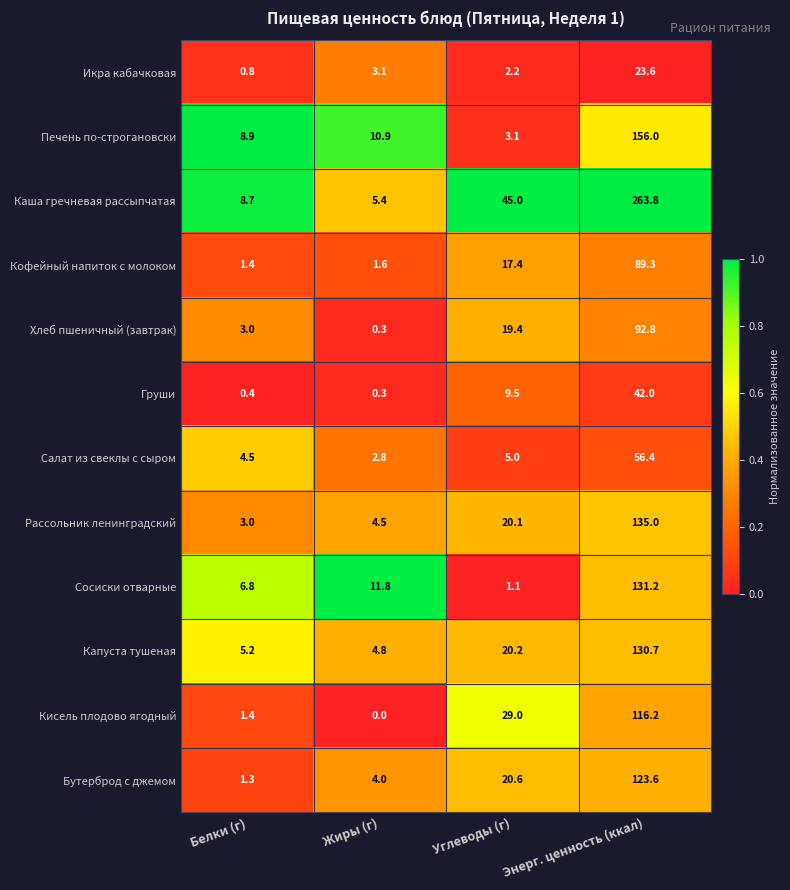

Which series has the largest range (max minus min)?

Каша гречневая рассыпчатая